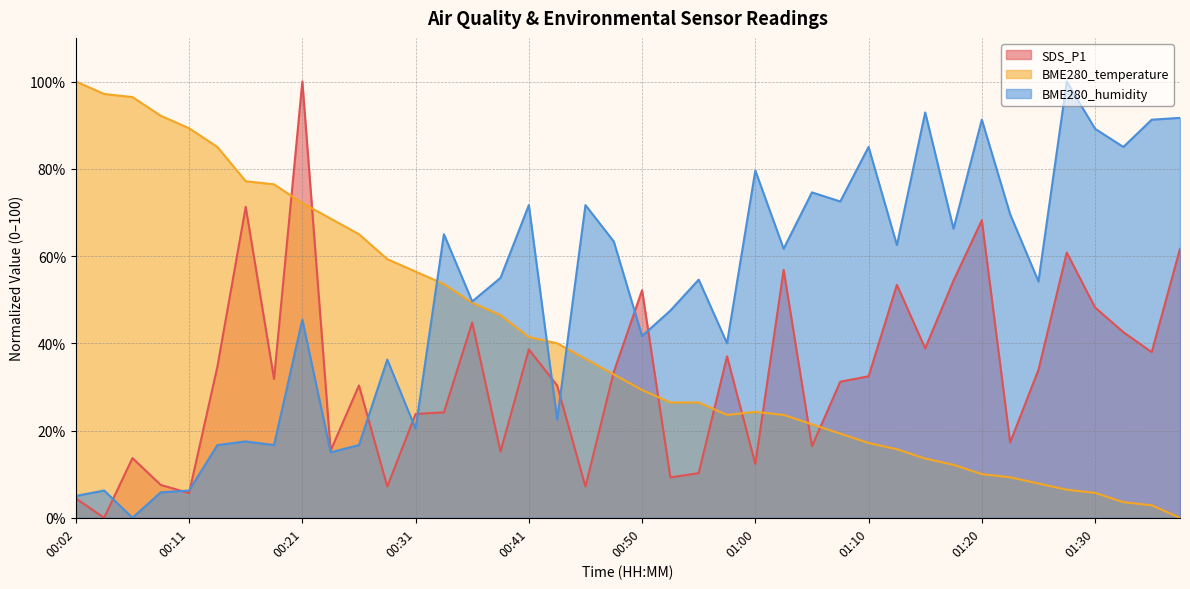

Is it true that SDS_P1 equals 23.8 at 00:31?

True